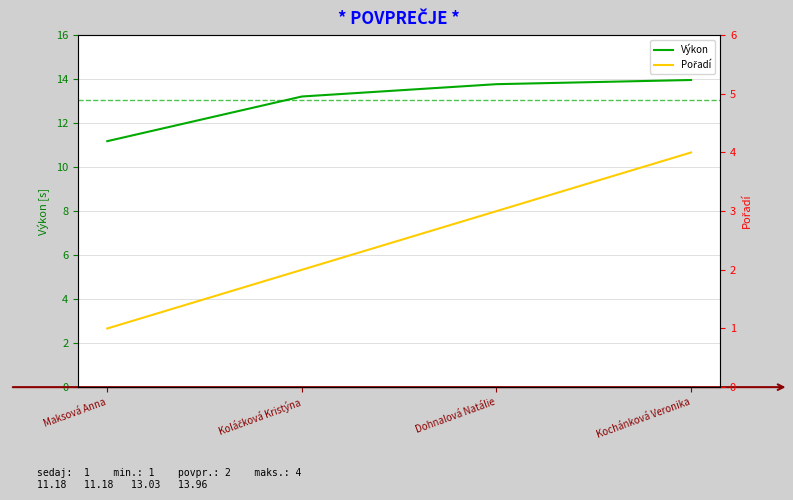

Which series changed the most between Koláčková Kristýna and Kochánková Veronika?

Pořadí